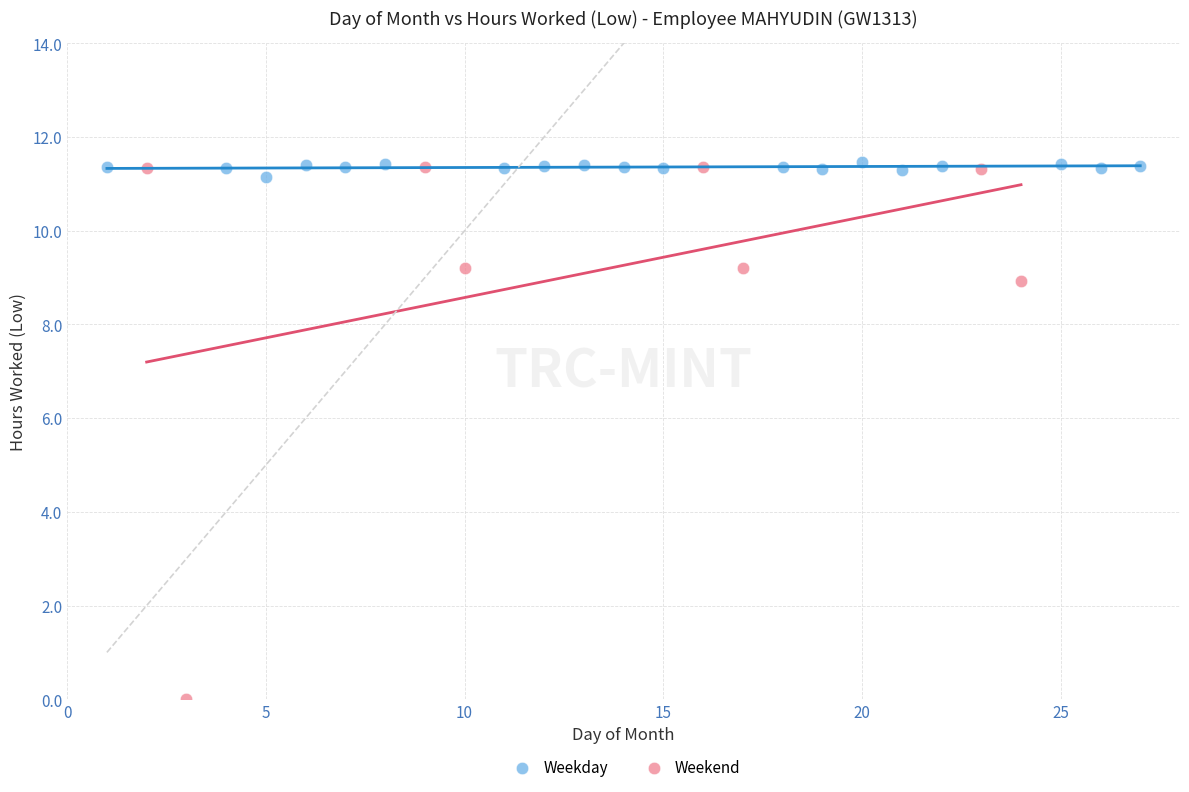

What are all the series names shown in the legend?

Weekday, Weekend